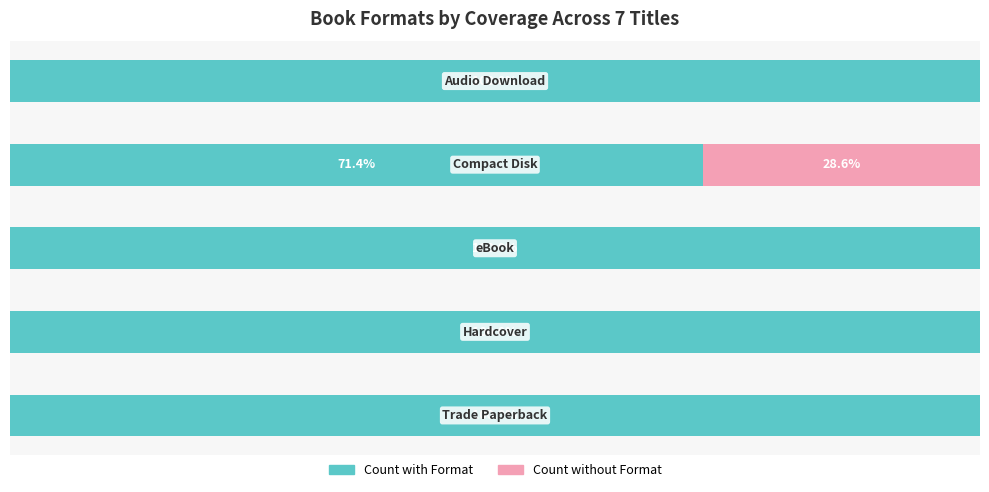

List the labels in order of Count without Format value, largest first.

3, 0, 1, 2, 4